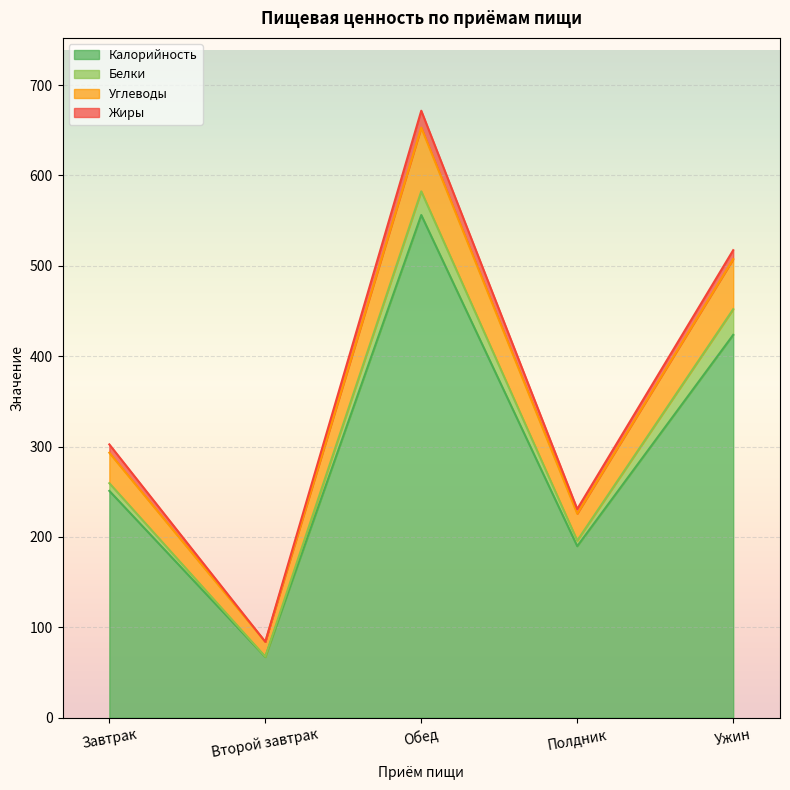

The value of Калорийность at Завтрак is 358.3. True or false?

False